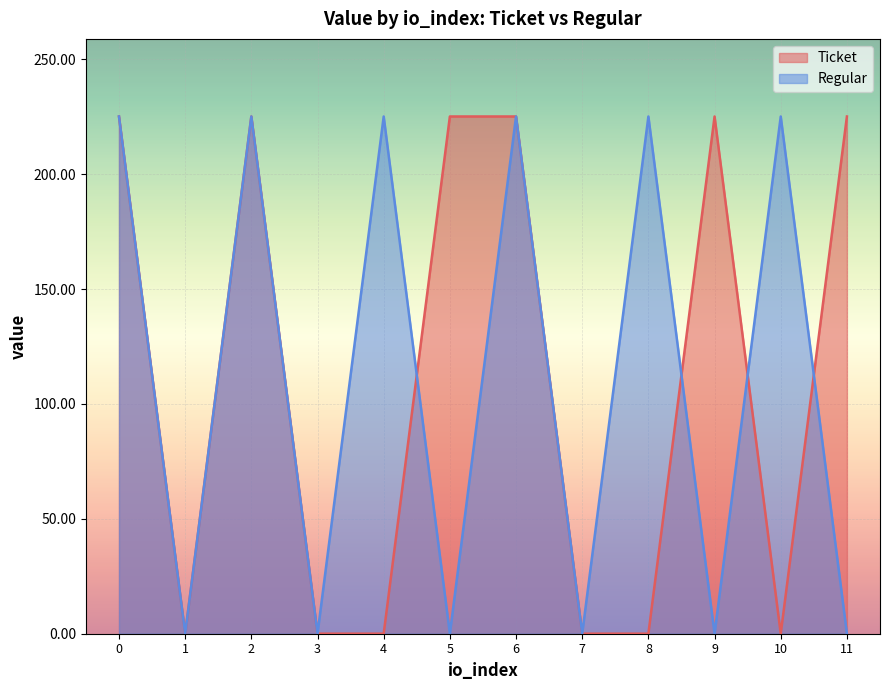

How many interior local peaks does the Regular series have?

5